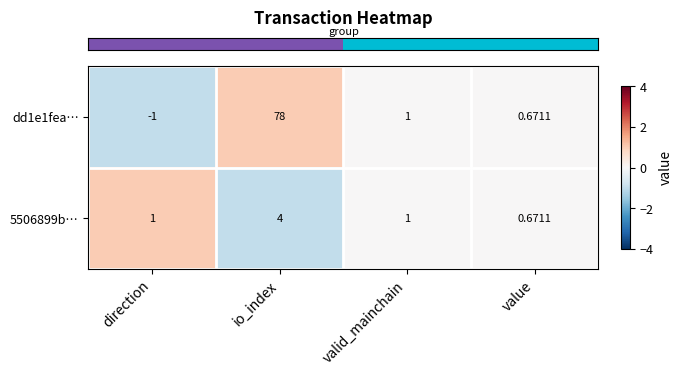

At which label does dd1e1fea… first exceed 1?

io_index